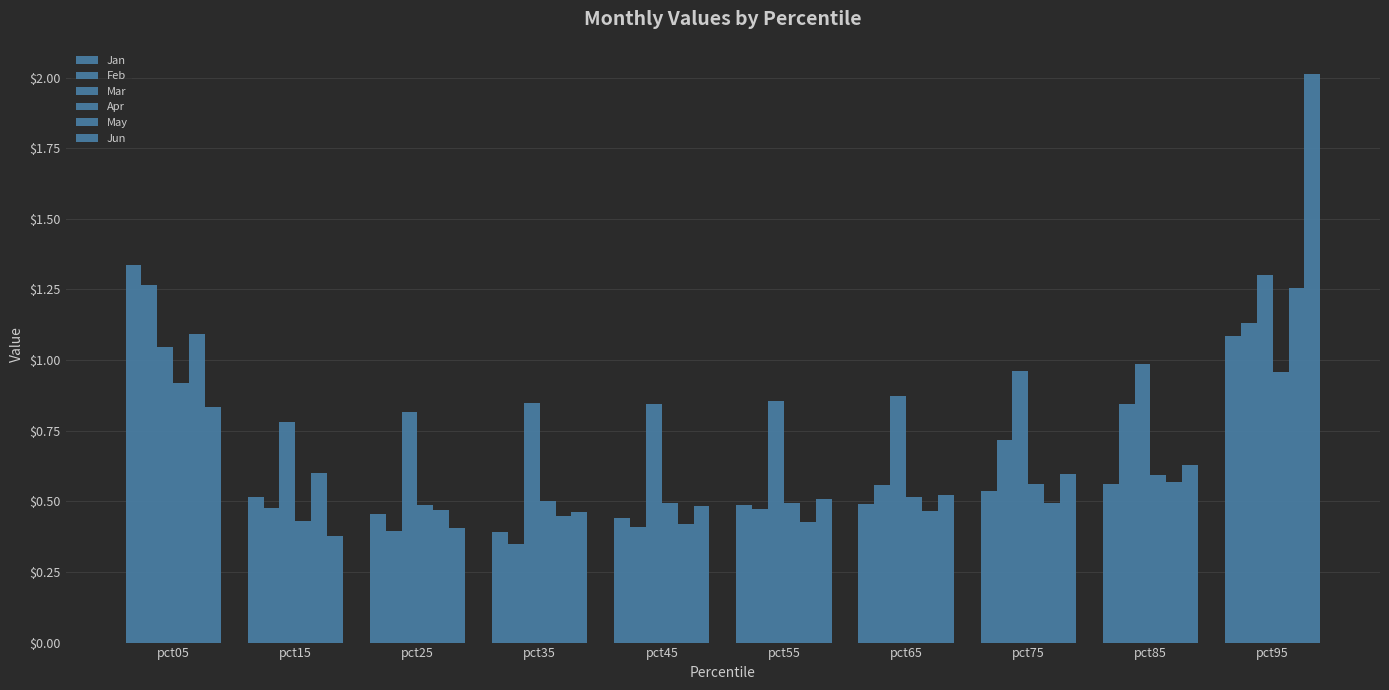

What is the value of the May bar at the 1st from the left?

1.1